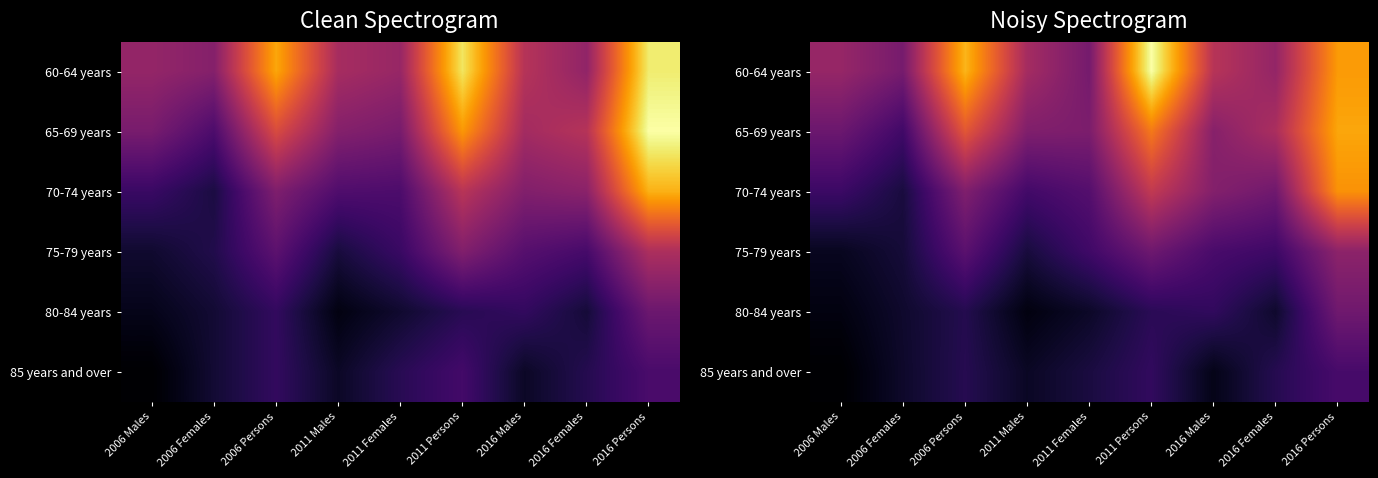

The value of 65-69 years at 2016 Persons is 120.8. True or false?

True